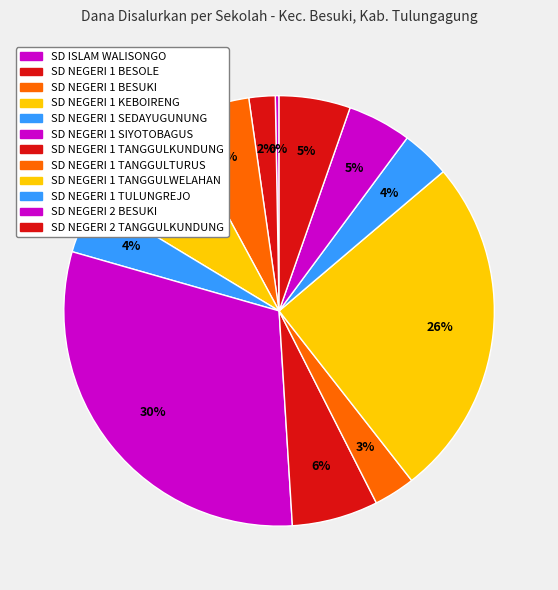

What portion of the pie excludes SD NEGERI 1 KEBOIRENG?

91.5%